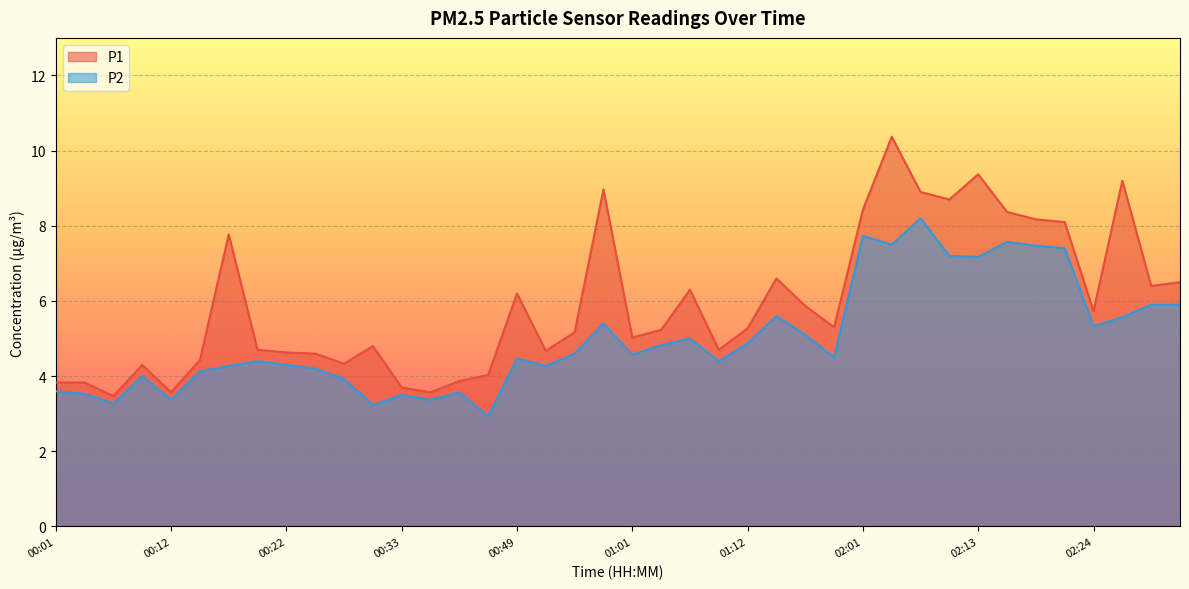

What is the value of the P1 point at the 6th from the left?

4.4